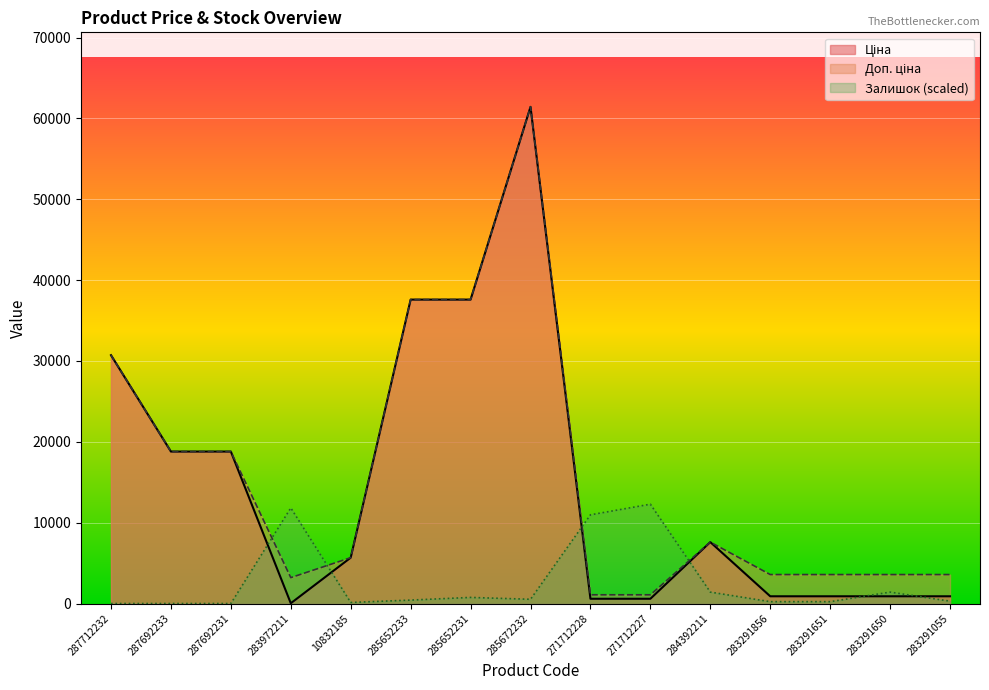

After their last crossing, which series has the higher values: Ціна or Залишок?

Ціна